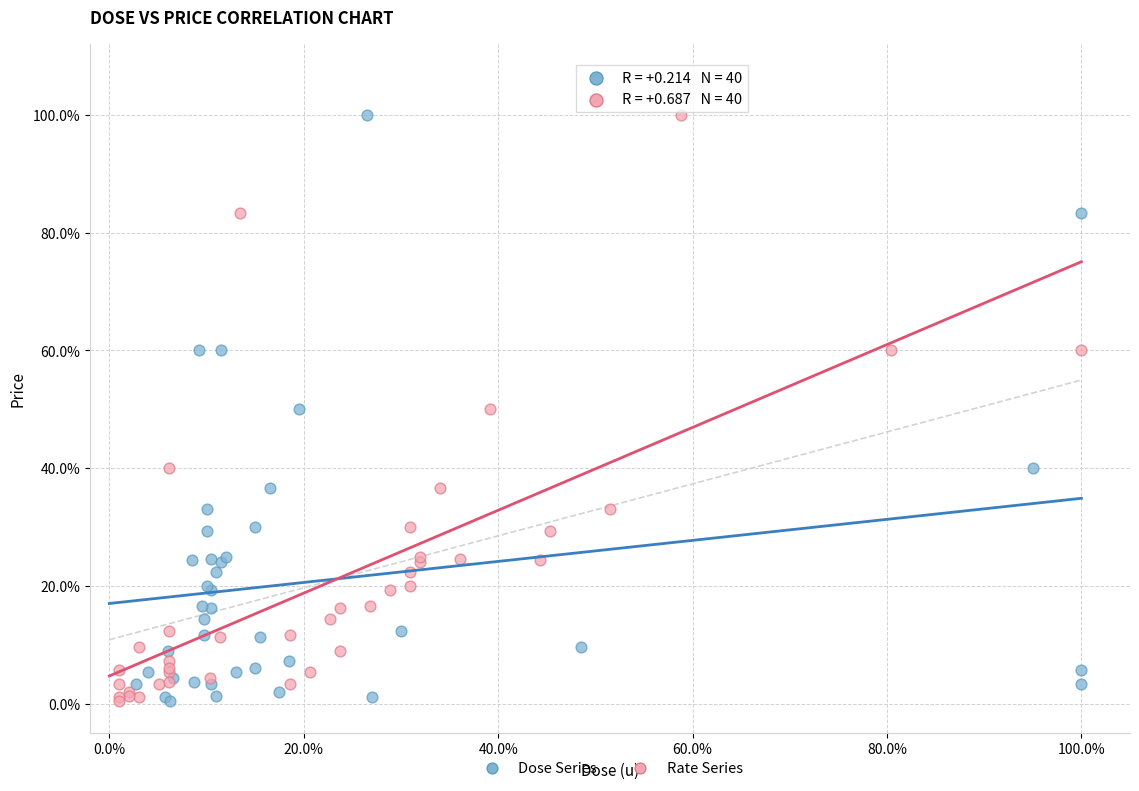

What are all the series names shown in the legend?

Dose Series, Rate Series